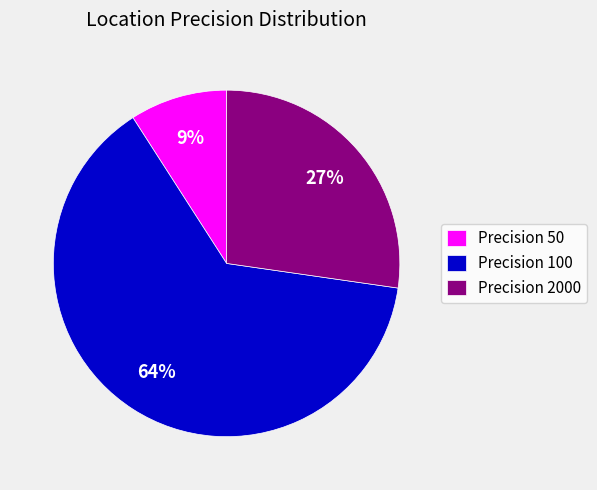

Rank the categories by value from highest to lowest.

Precision 100, Precision 2000, Precision 50